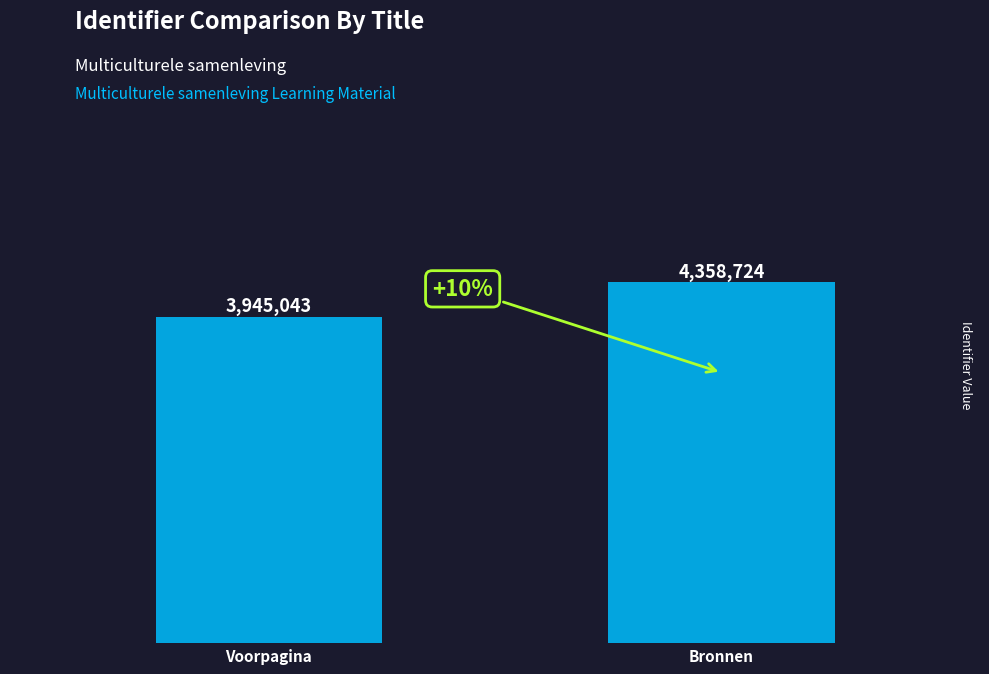

List the labels in order of value, smallest first.

Voorpagina, Bronnen